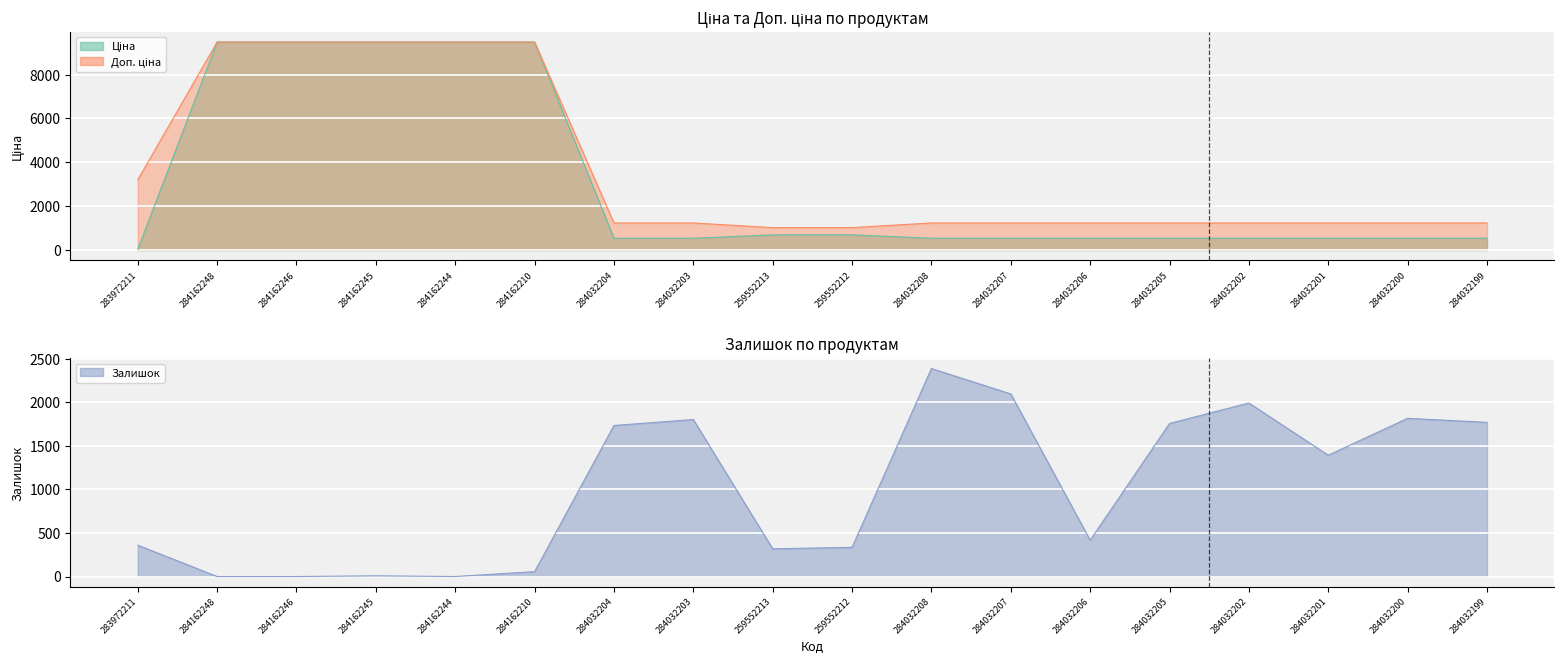

What is the difference between the maximum and minimum values in the Доп. ціна series?

8455.4